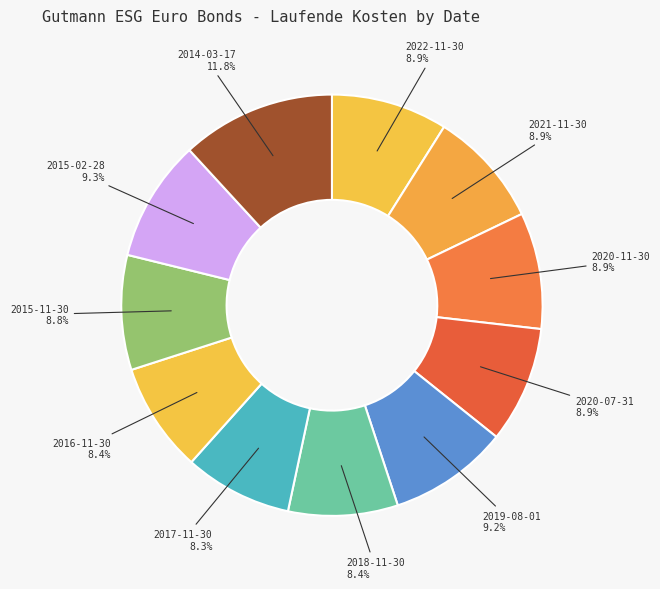

To the nearest percent, what percentage of the pie is 2018-11-30?

8%